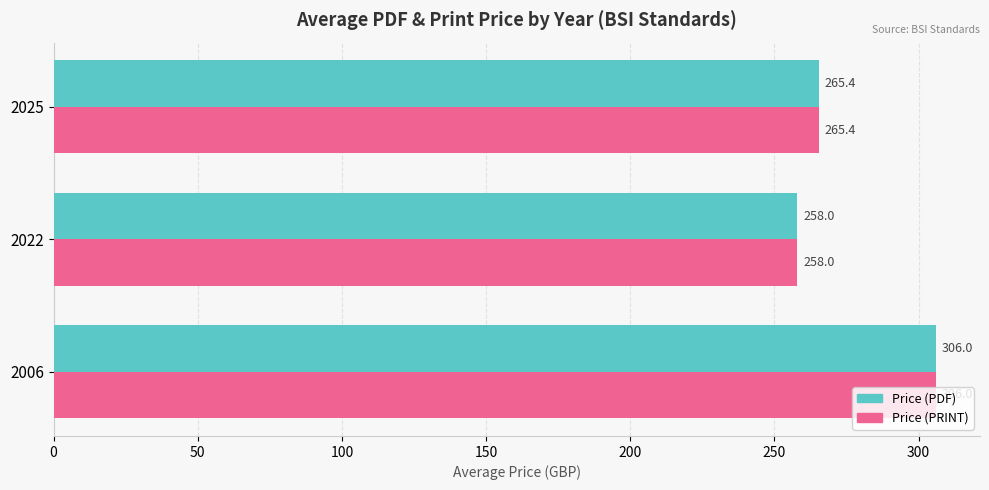

Is it true that Price (PRINT) equals 425.3 at 2006?

False